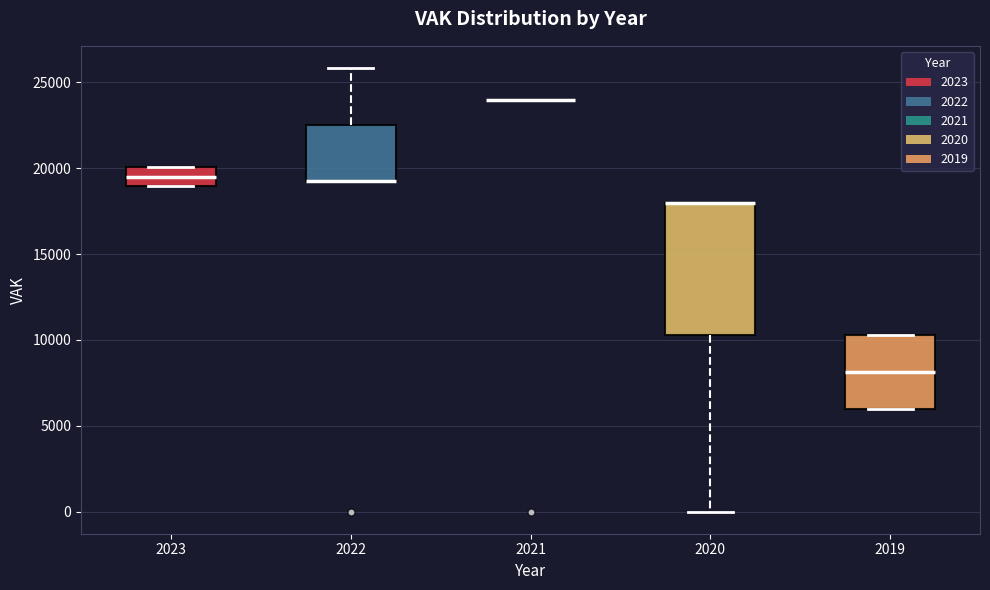

Comparing the boxes themselves (not the whiskers), which one is the tallest?

2020